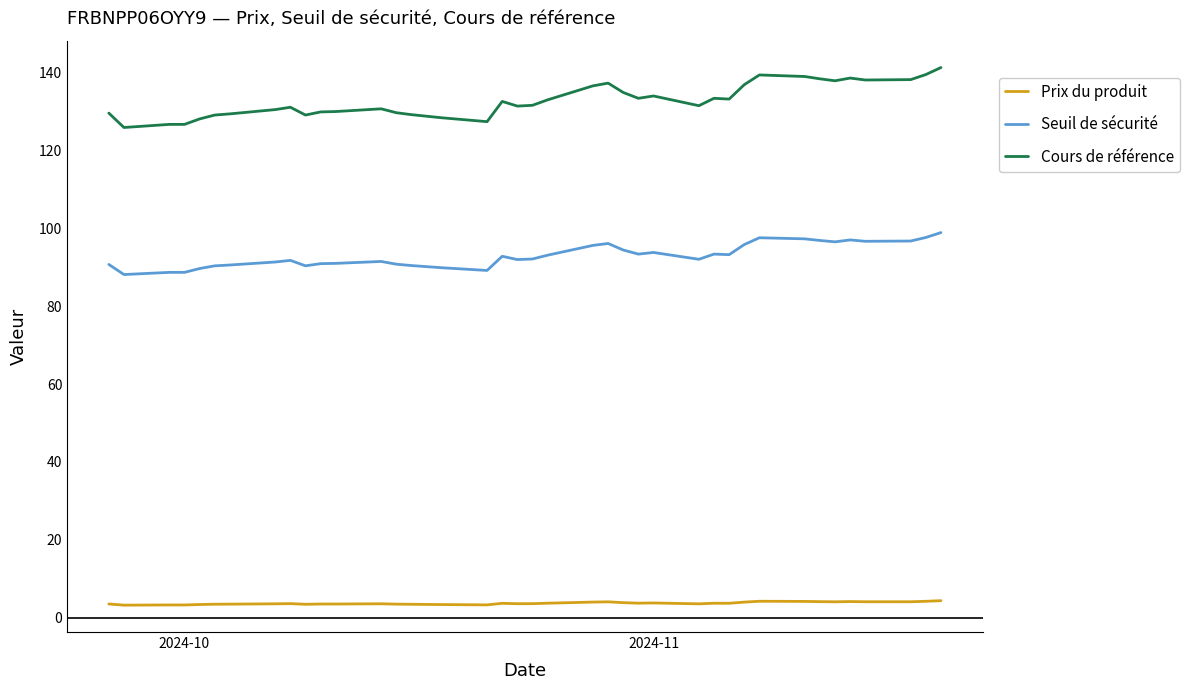

At how many categories does at least one series exceed 115?

39